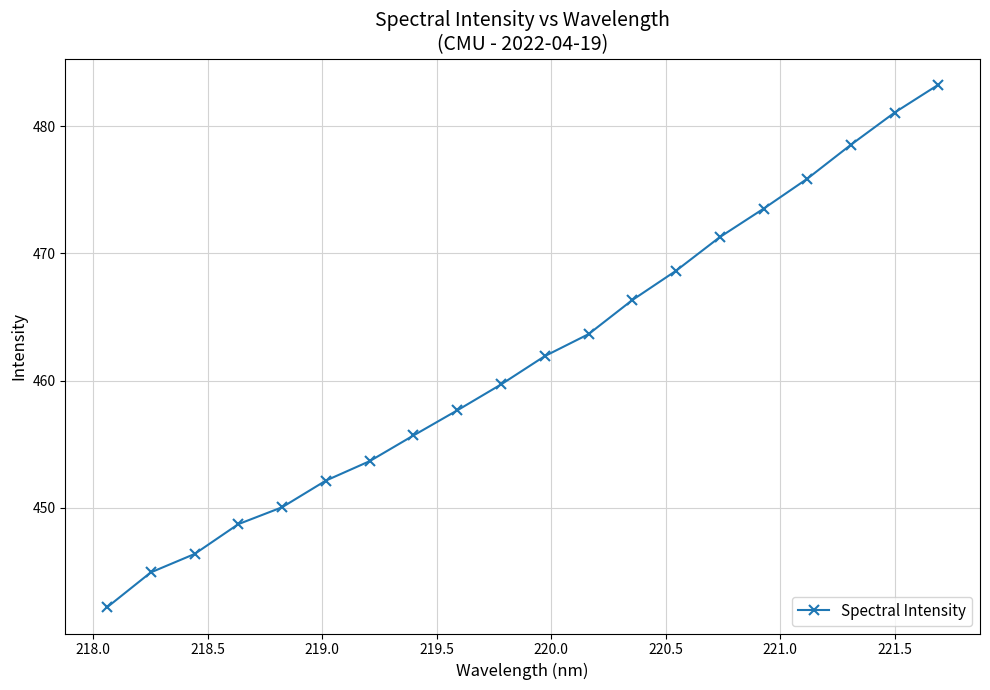

What is the sum of all values?

9235.0